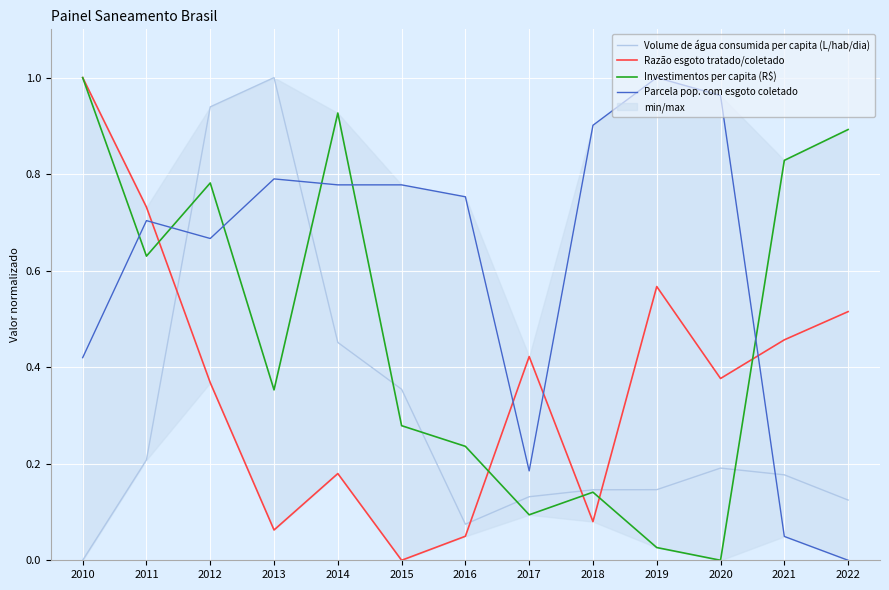

Which series has the largest range (max minus min)?

Volume de água consumida per capita (L/hab/dia)